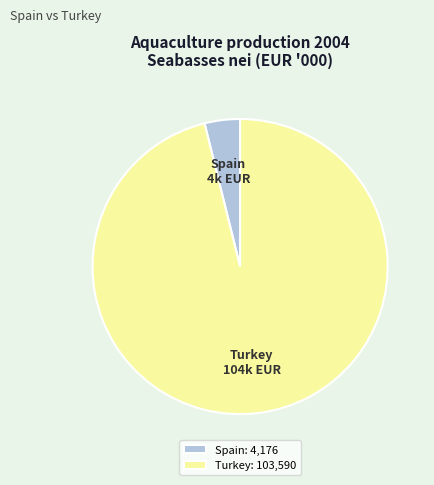

Which has a higher value, Turkey or Spain?

Turkey